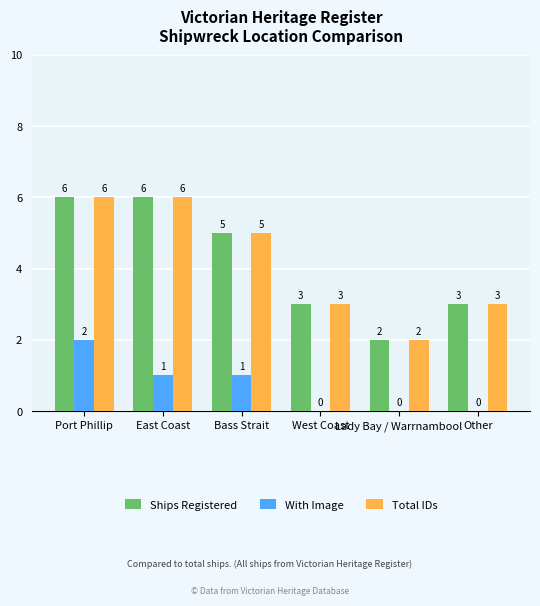

At which category is the sum across all series the highest?

Port Phillip